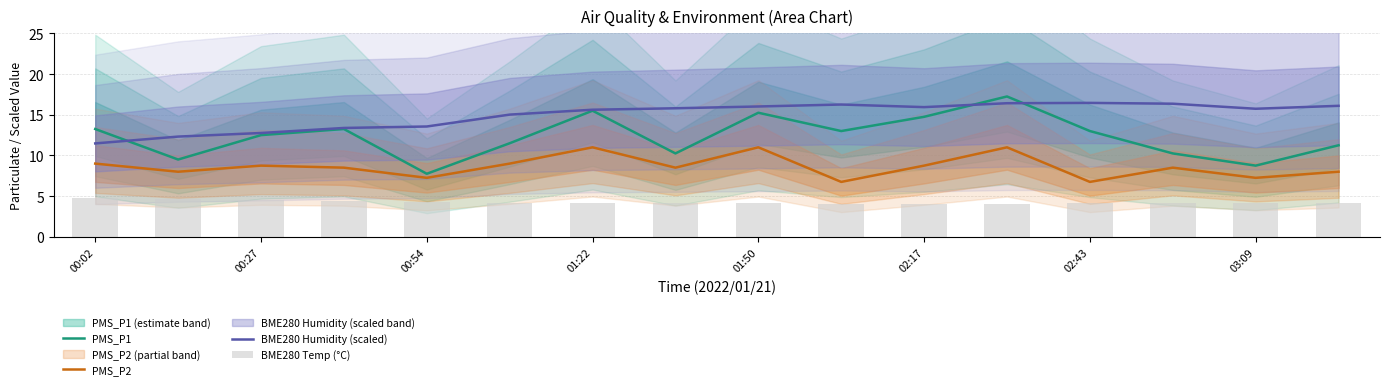

What are all the series names shown in the legend?

PMS_P1, PMS_P2, BME280 Humidity (scaled), BME280 Temp (°C)